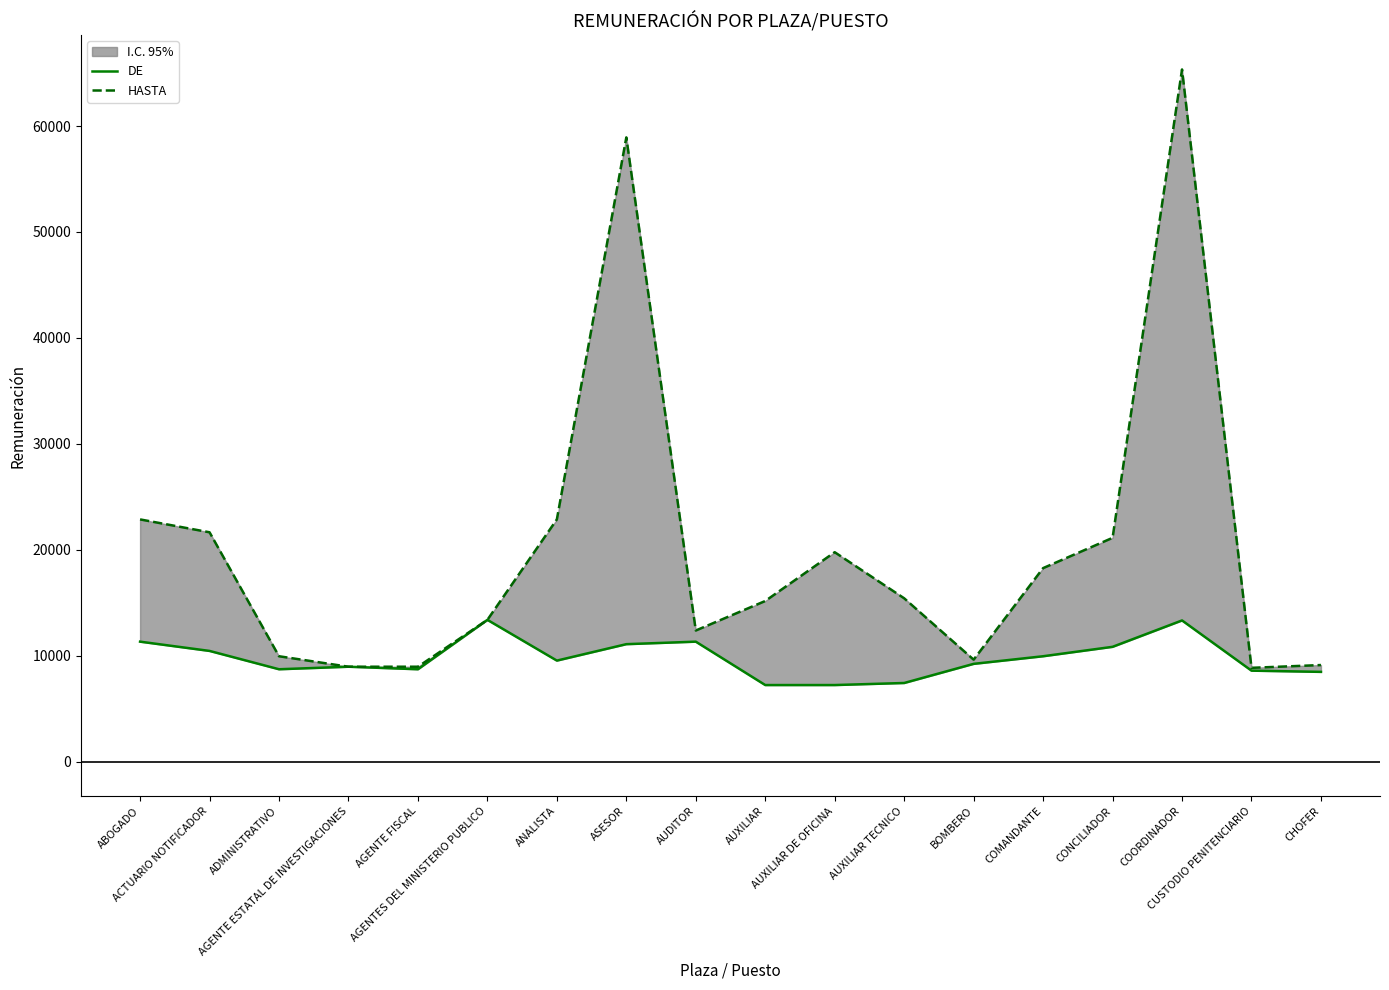

Where does the DE series first go above 9536?

ABOGADO